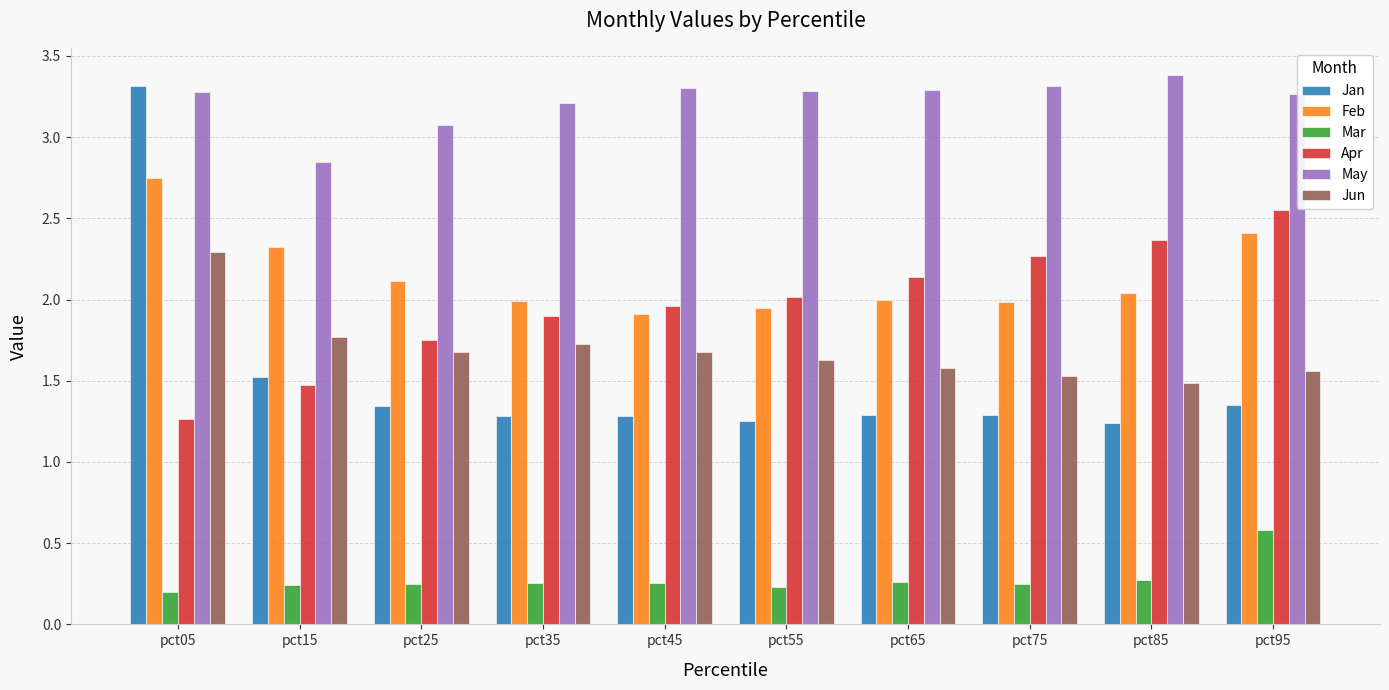

Rank the series at pct35 from highest to lowest value.

May, Feb, Apr, Jun, Jan, Mar